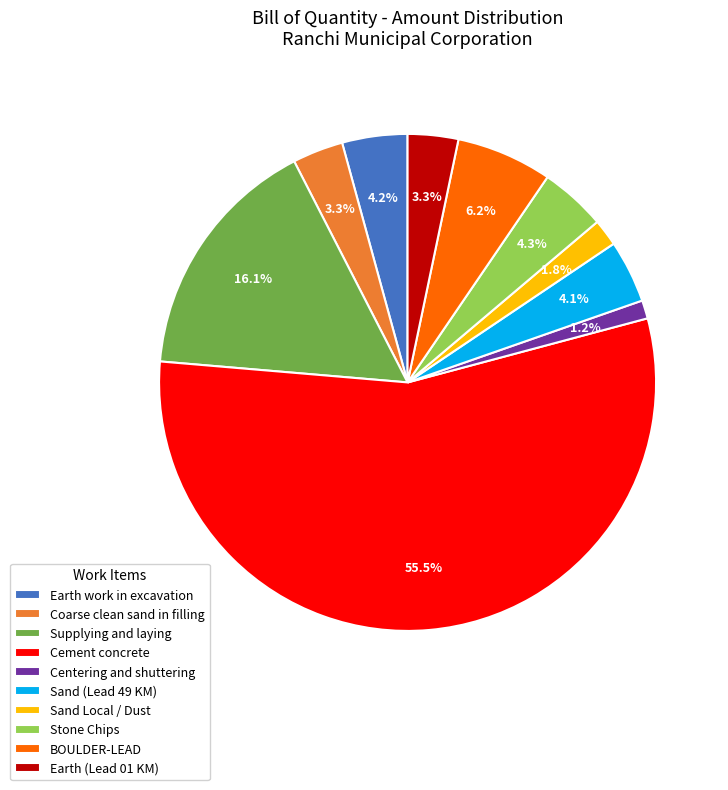

What portion of the pie excludes Earth (Lead 01 KM)?

96.7%